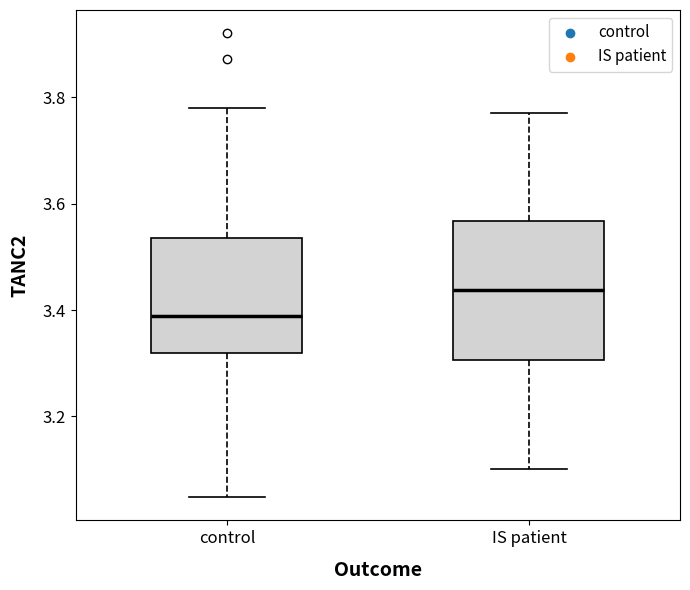

Which box has the highest median line?

IS patient